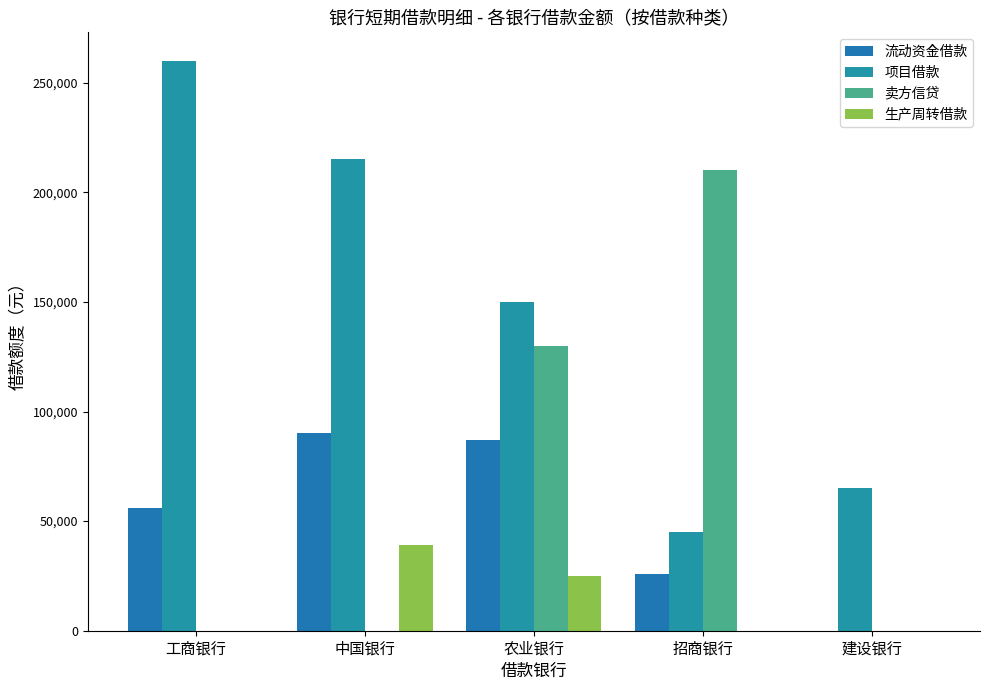

How many categories are shown in the chart?

5